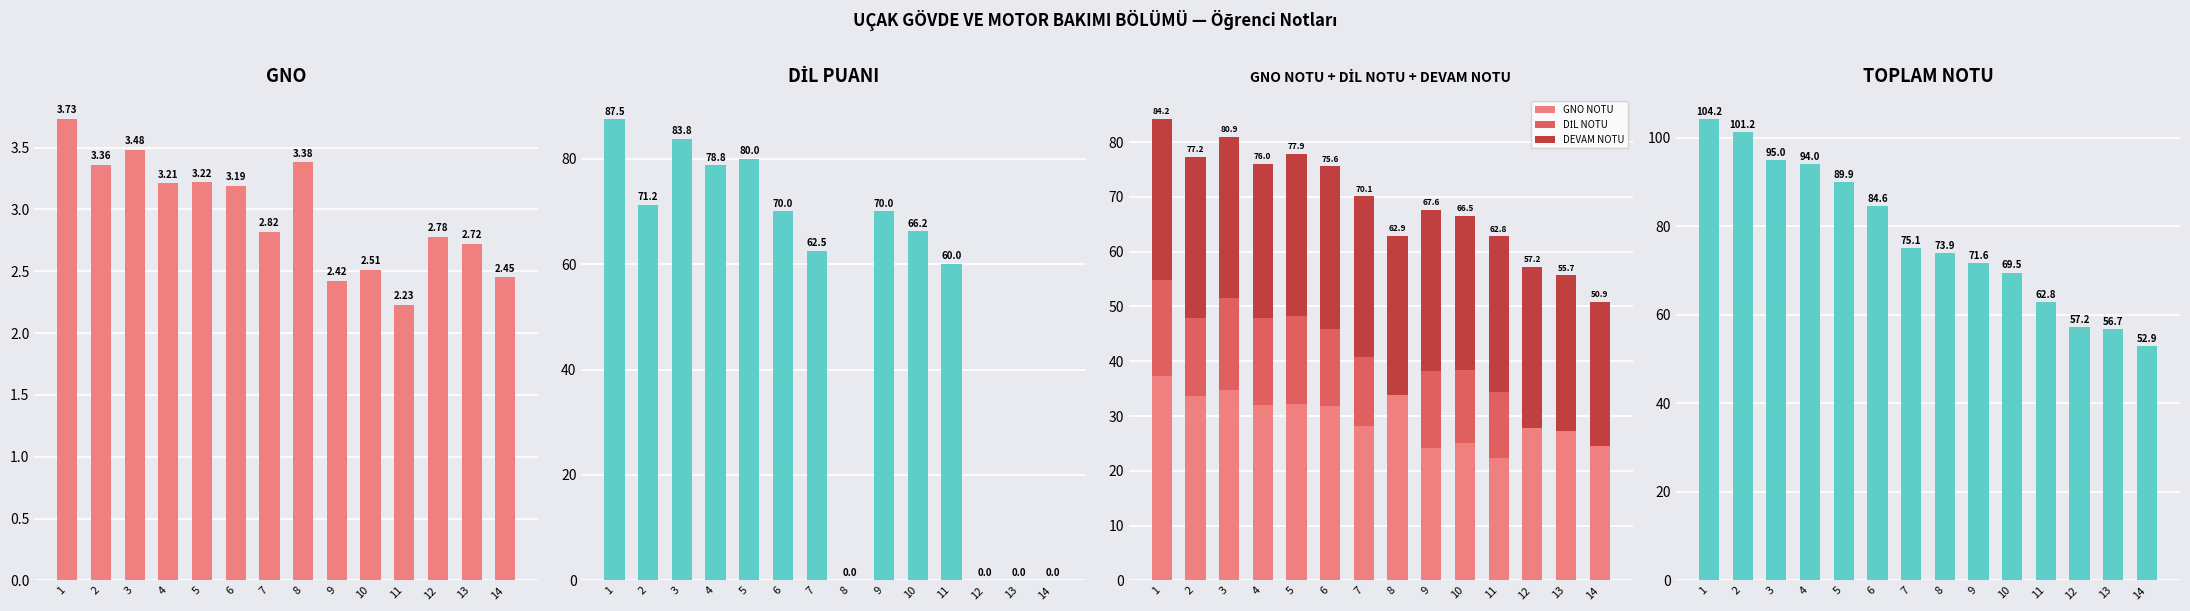

The DİL PUANI series shows 0.0 at 13. True or false?

True